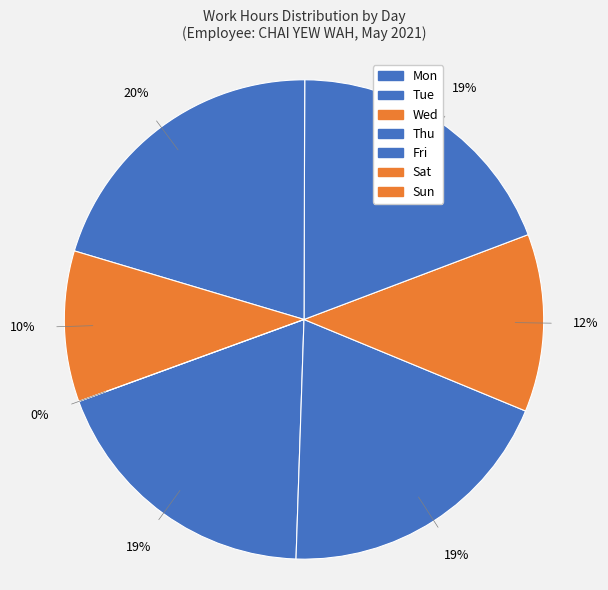

To the nearest percent, what portion does Fri represent?

20%